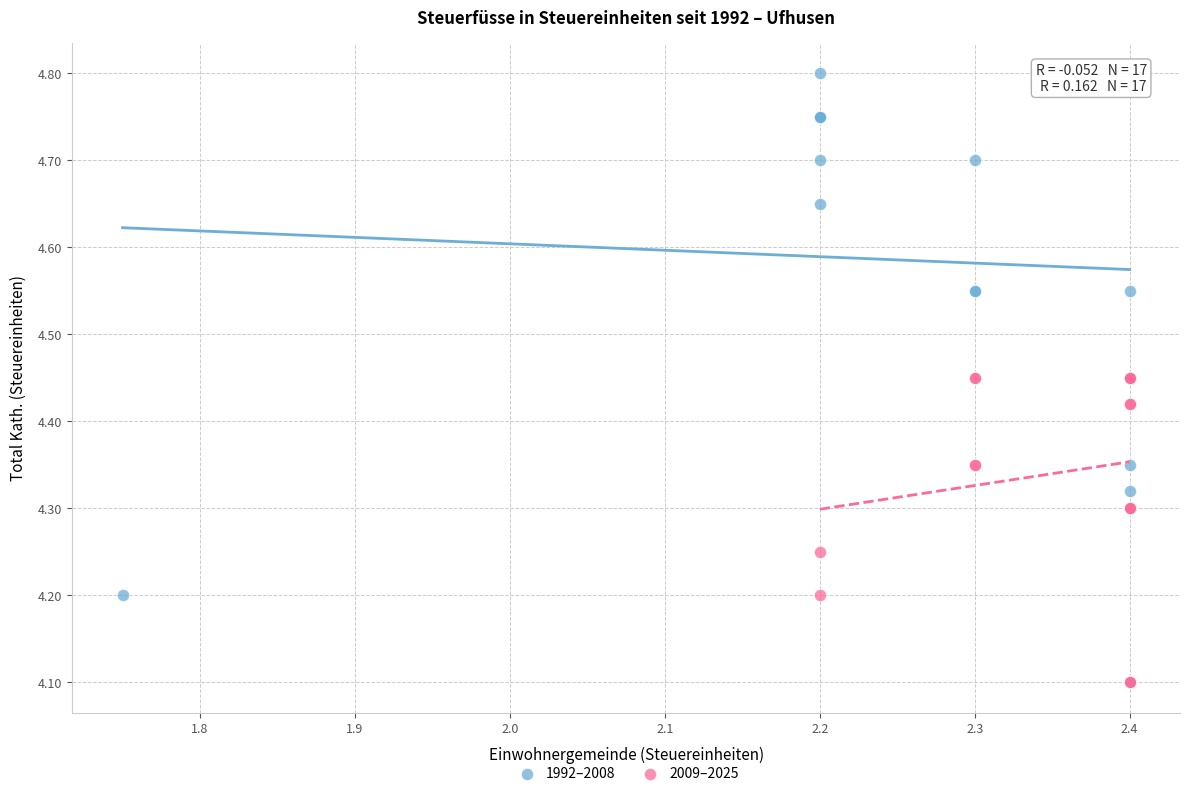

Which series has the widest spread of Y values?

1992–2008